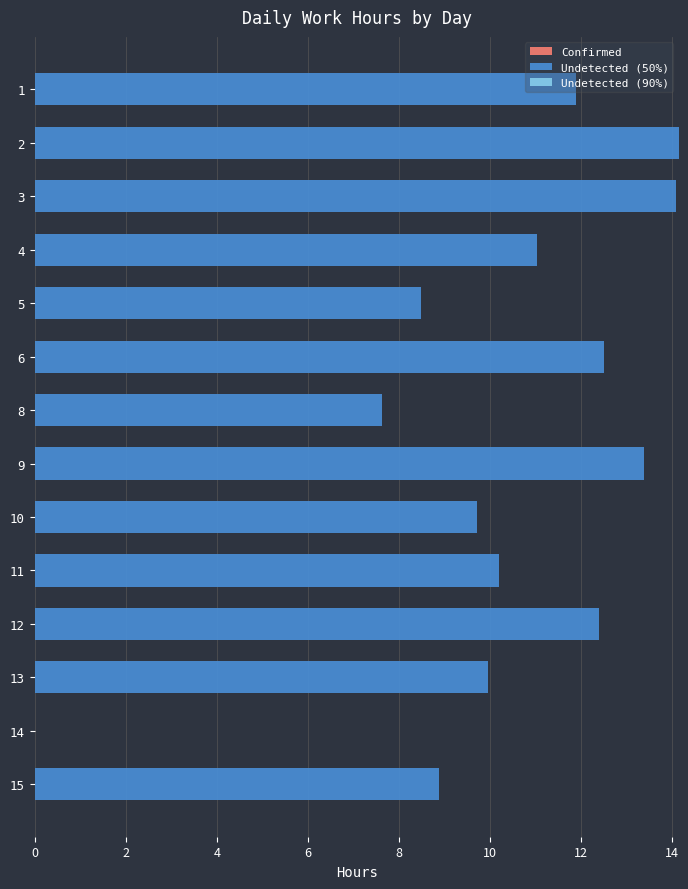

What is the ratio of the value at 3 to the value at 11?

1.4